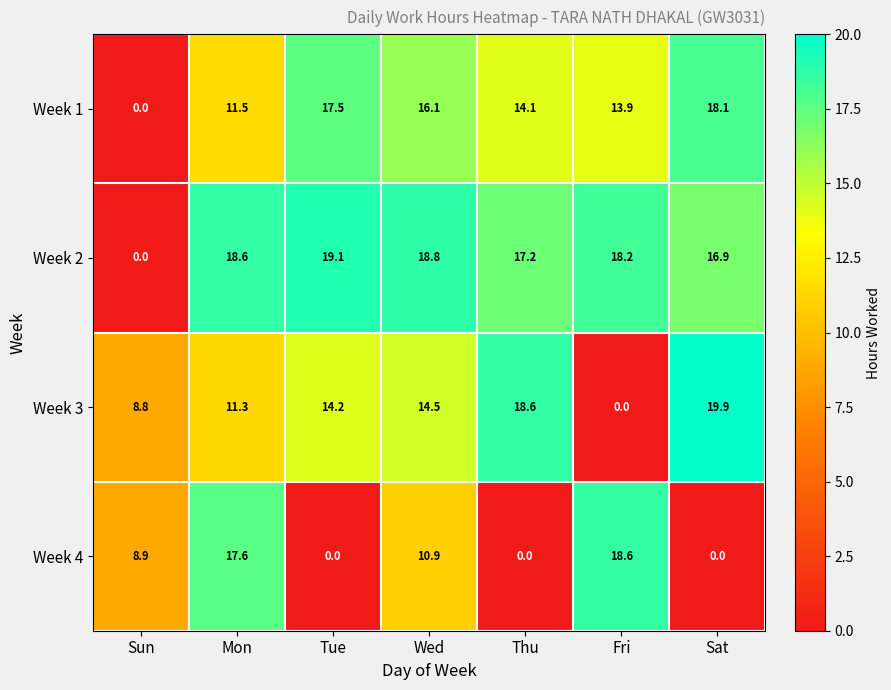

Is the value of Week 1 at Sun greater than the value of Week 2 at Fri?

No